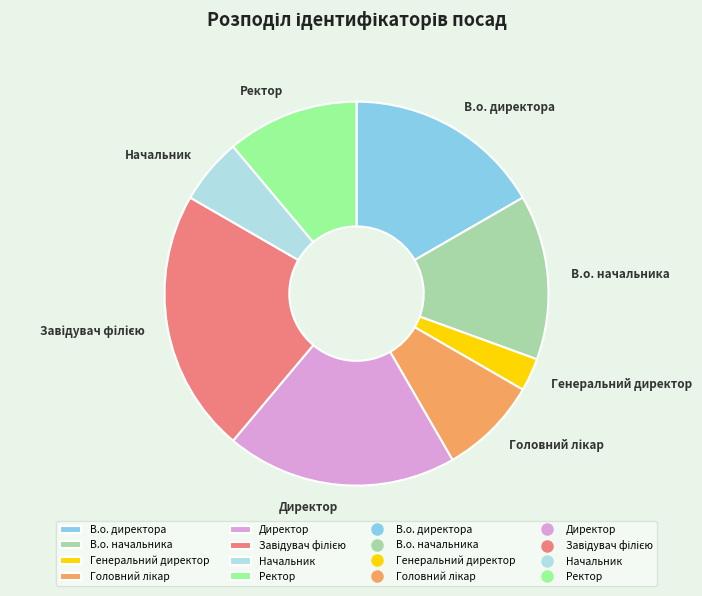

Is there any slice that represents more than half of the pie?

No